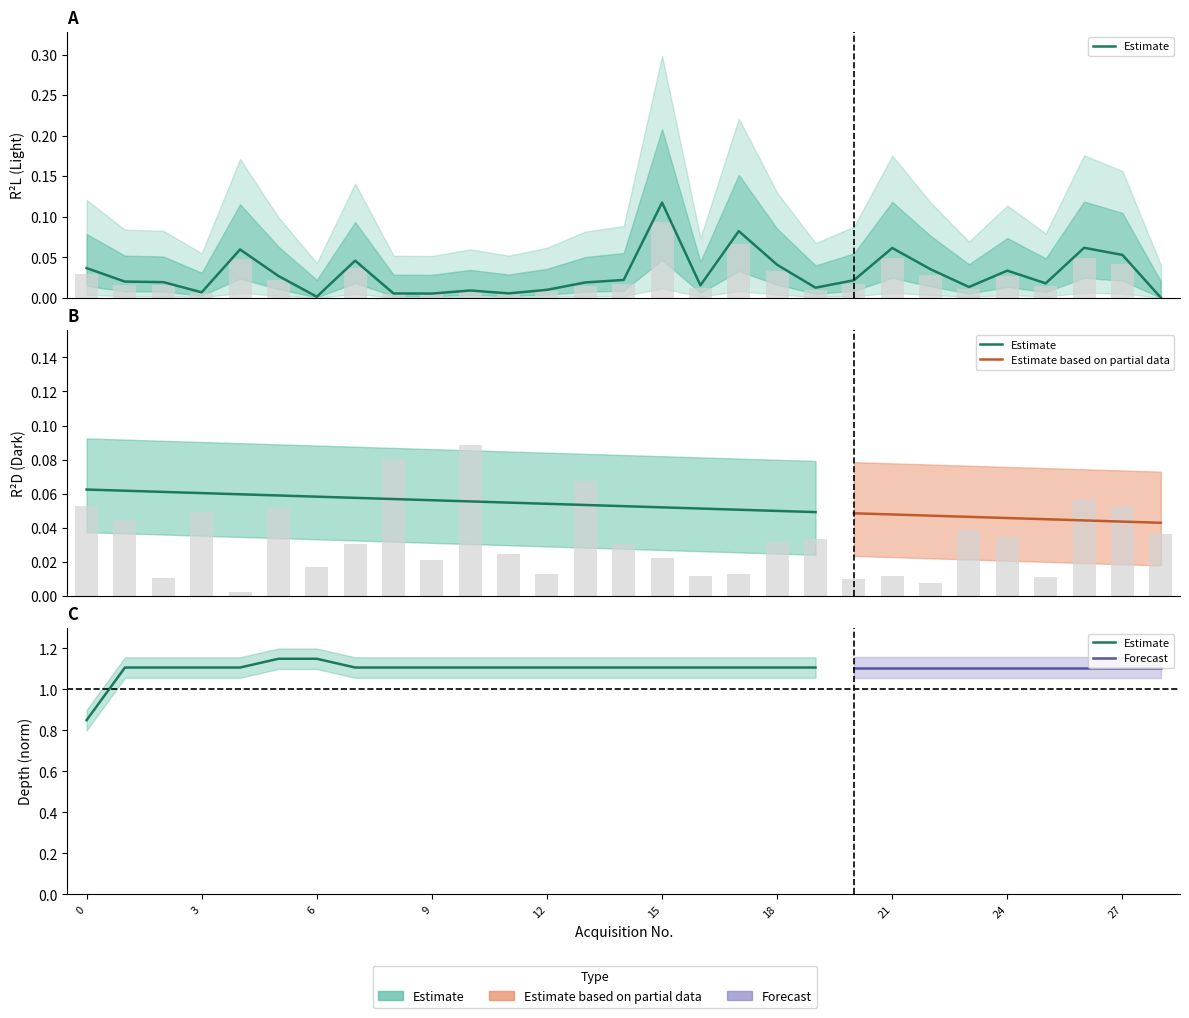

Rank the series at 15 from lowest to highest value.

R2D, R2L